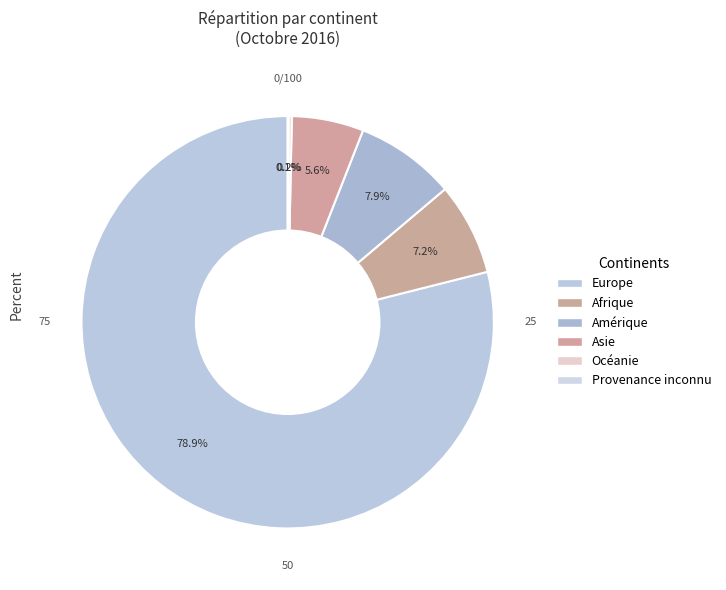

What portion of the pie excludes Amérique?

92.1%